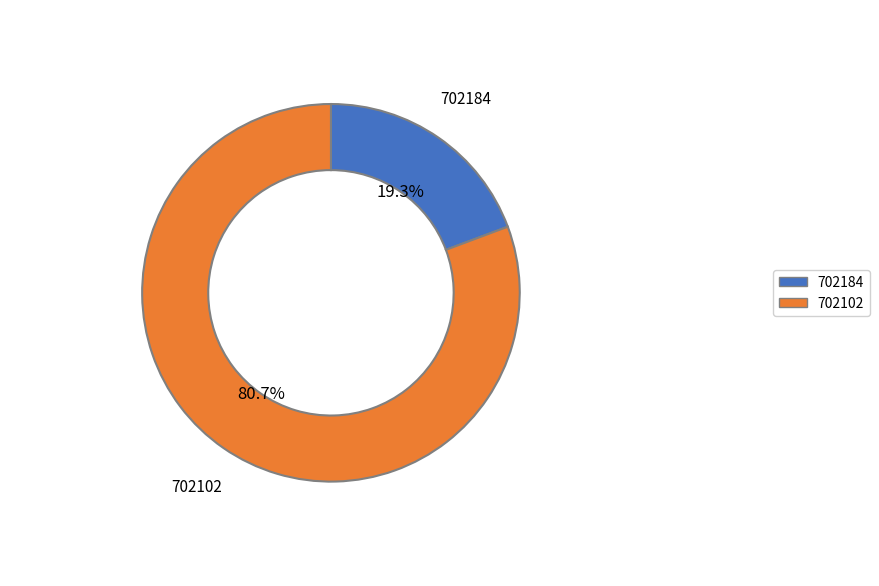

Which slice is the smallest?

702184